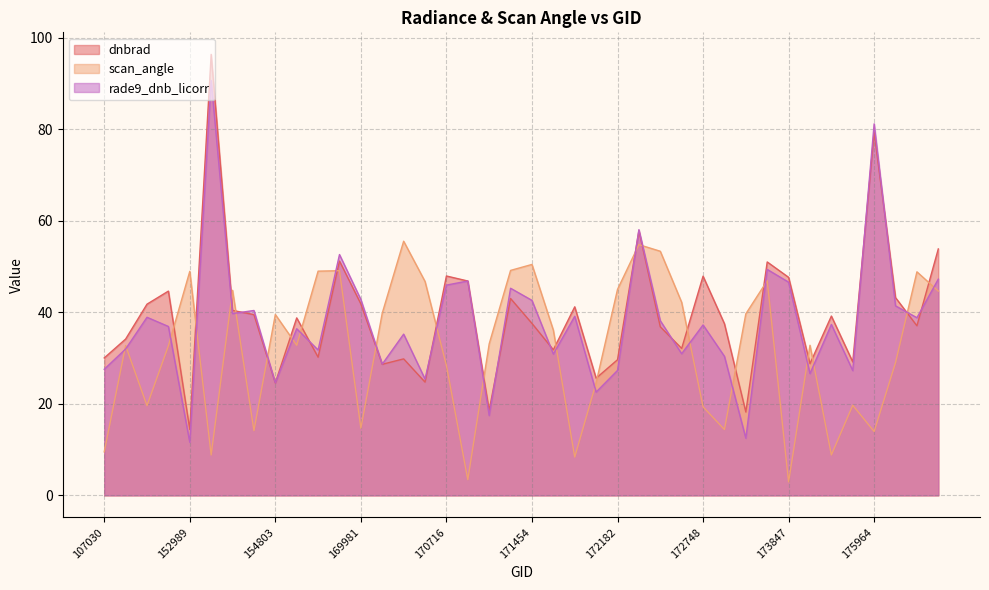

What is the lowest value of the scan_angle series?

2.9